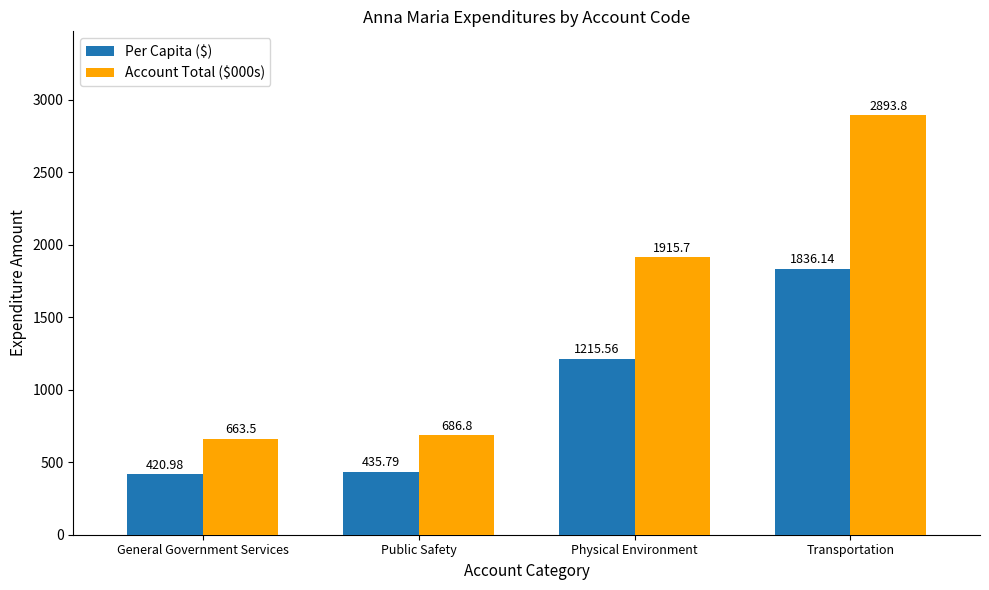

At which label does Per Capita ($) first exceed 1215?

Physical Environment